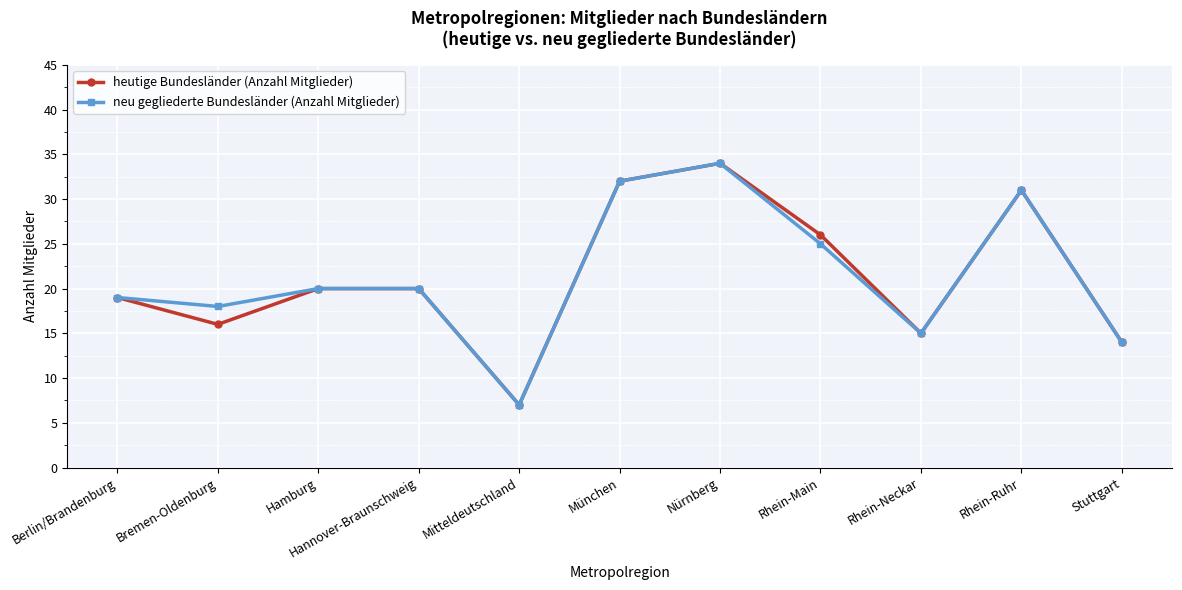

What are all the series names shown in the legend?

heutige Bundesländer (Anzahl Mitglieder), neu gegliederte Bundesländer (Anzahl Mitglieder)